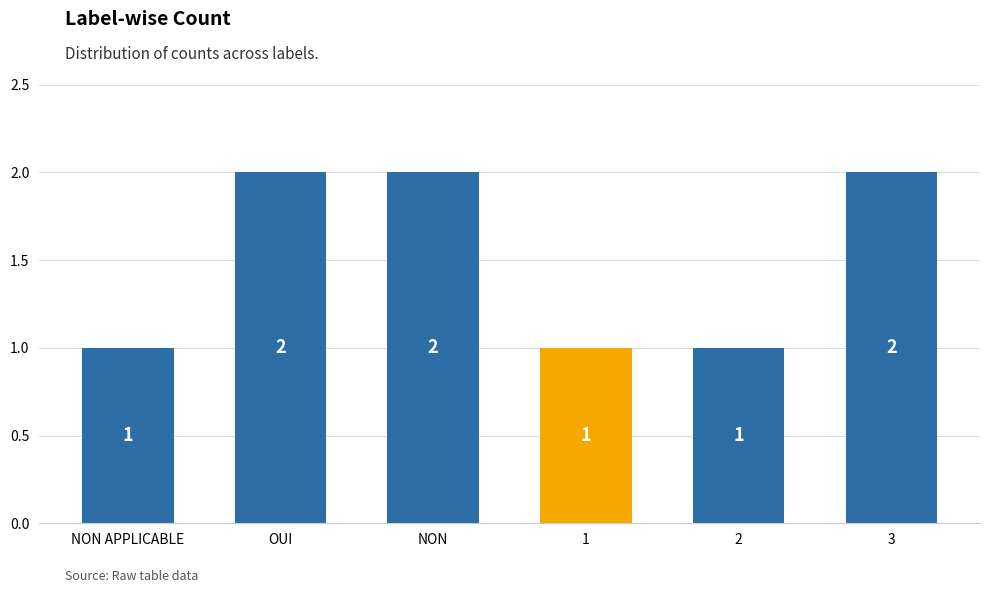

How many values are between 1 and 2?

6